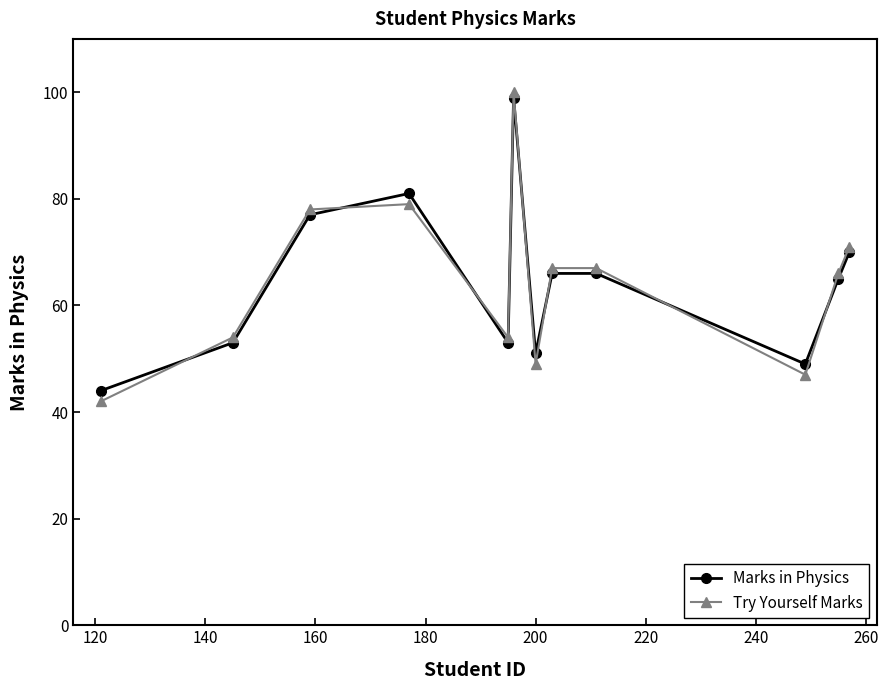

What is the lowest value of the Marks in Physics series?

44